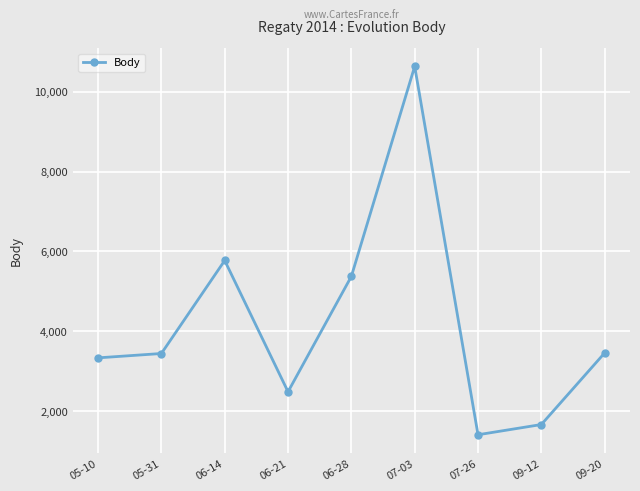

At which category does the chart reach its peak across all series?

07-03